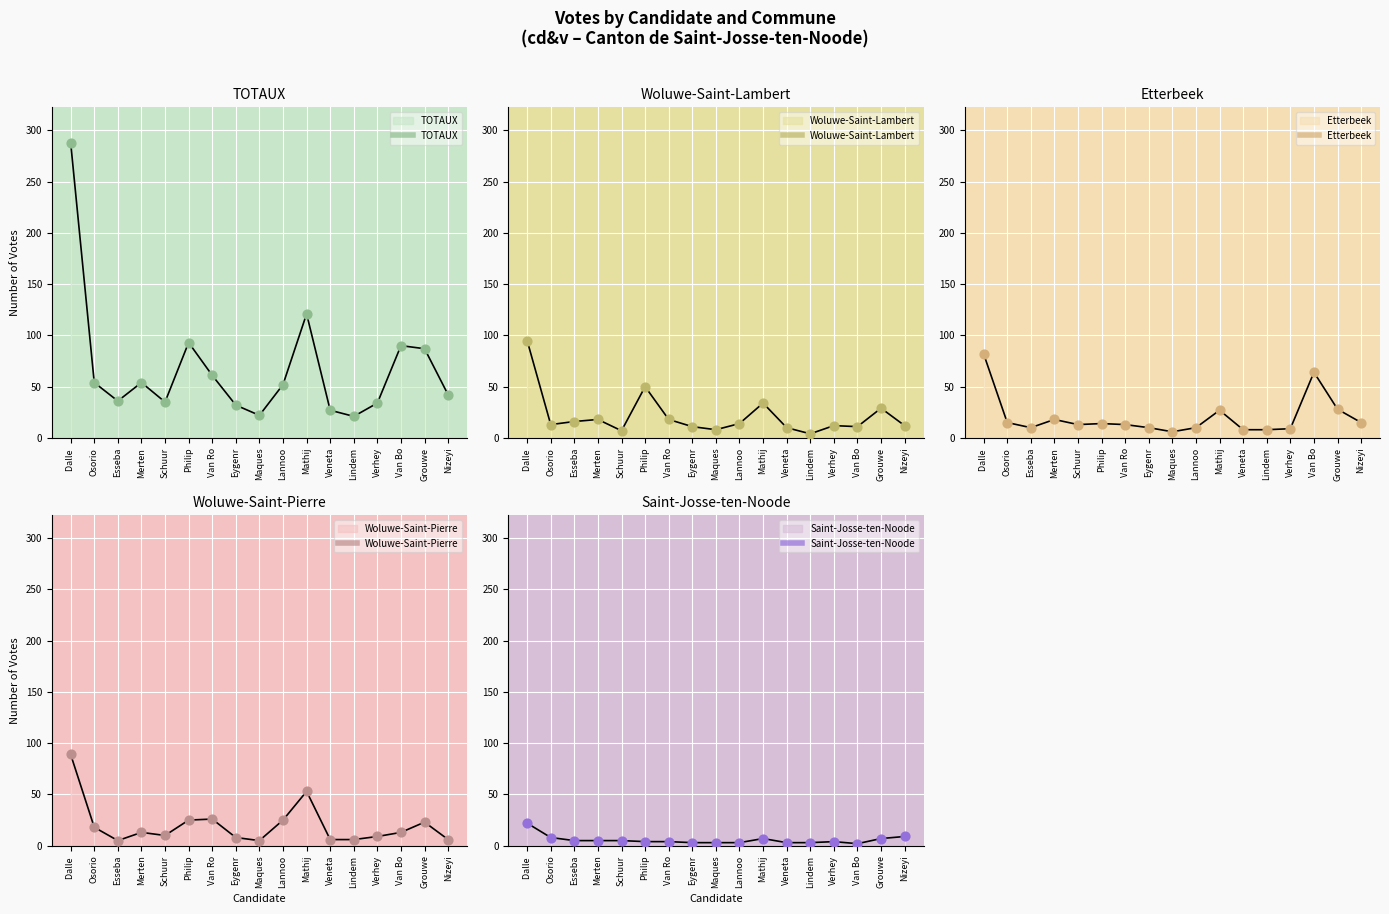

What are all the series names shown in the legend?

TOTAUX, Woluwe-Saint-Lambert, Etterbeek, Woluwe-Saint-Pierre, Saint-Josse-ten-Noode